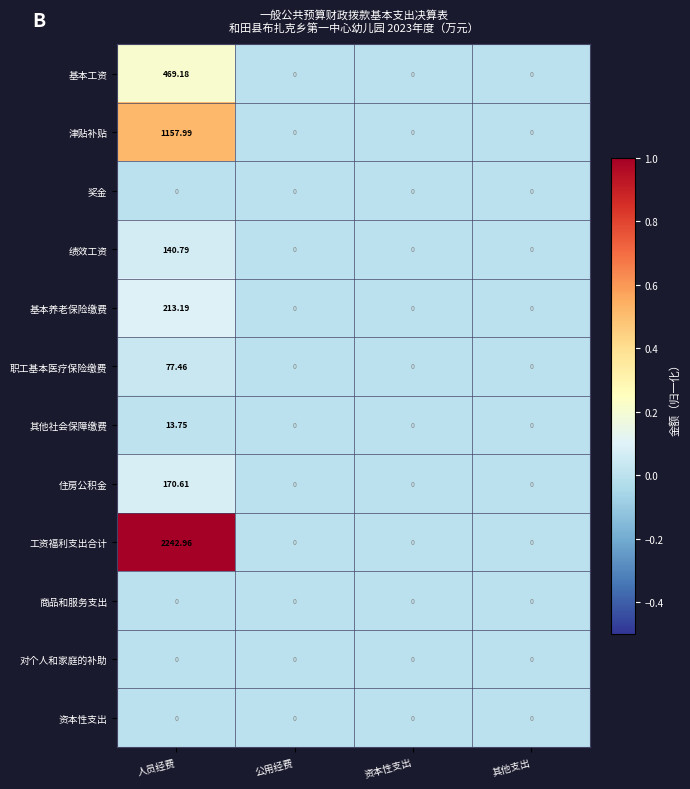

How many positive values does the 基本养老保险缴费 series have?

1